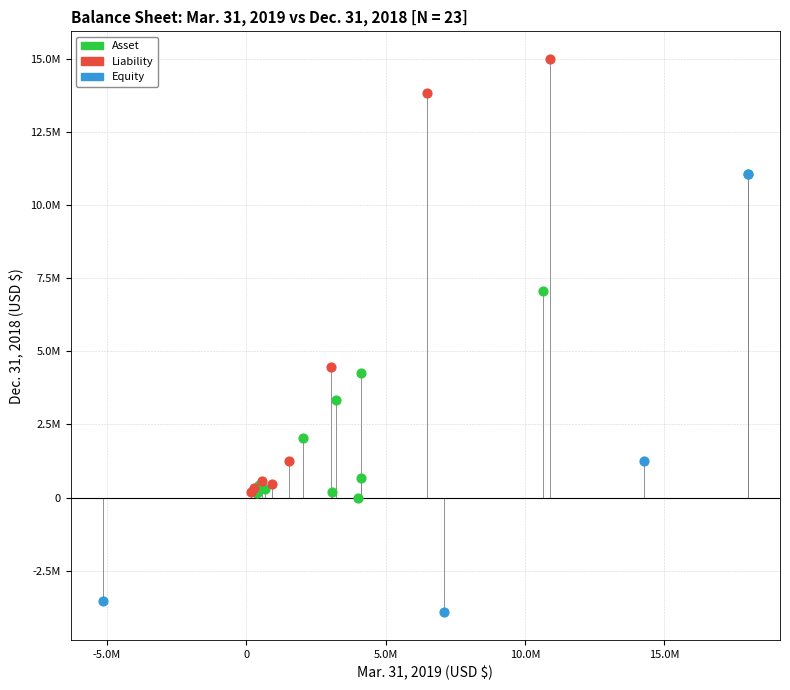

Which series reaches the maximum Y coordinate?

Liability